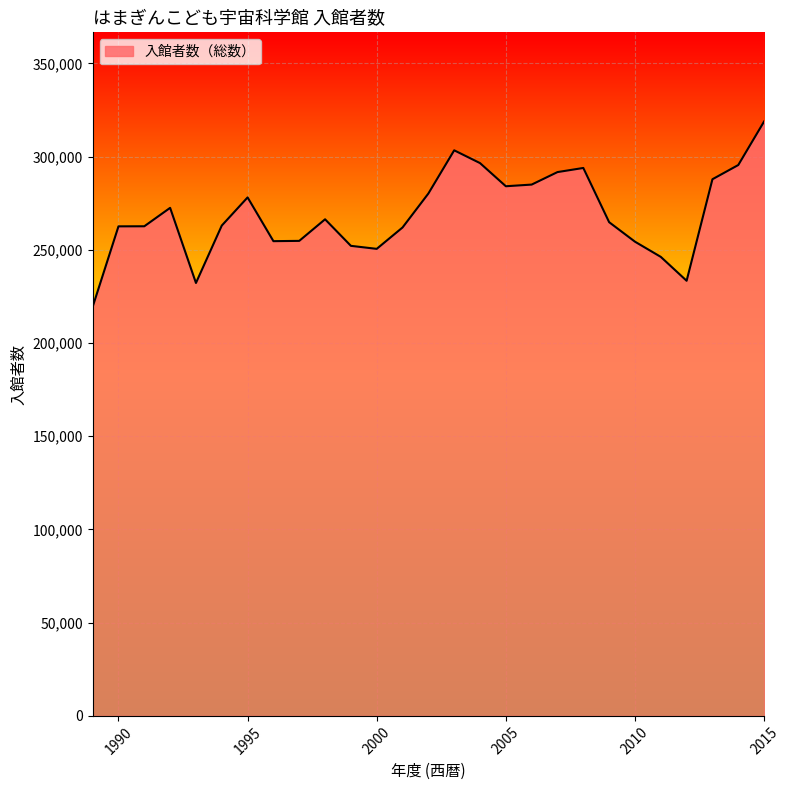

What is the maximum value shown in the chart?

318837